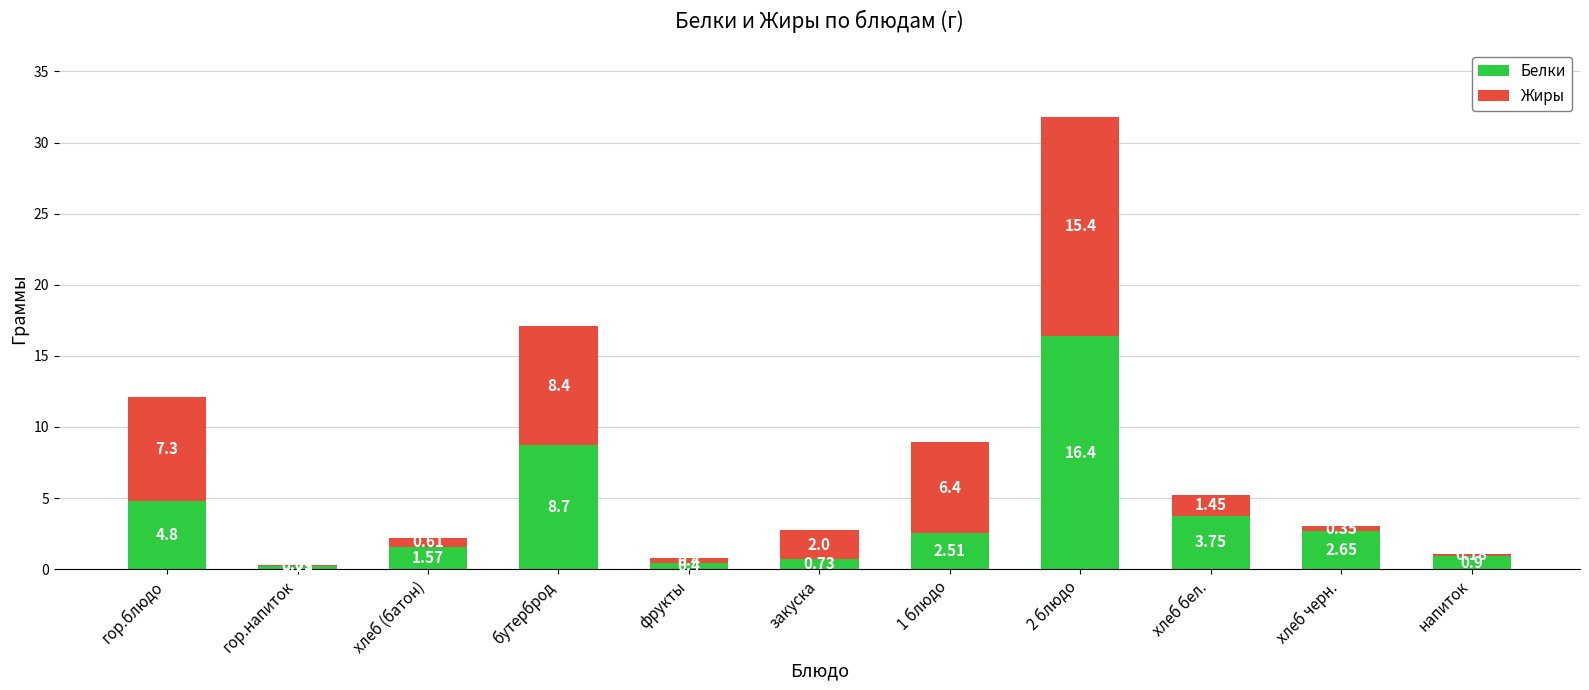

What is the sum of the Белки values at хлеб (батон) and фрукты?

2.0